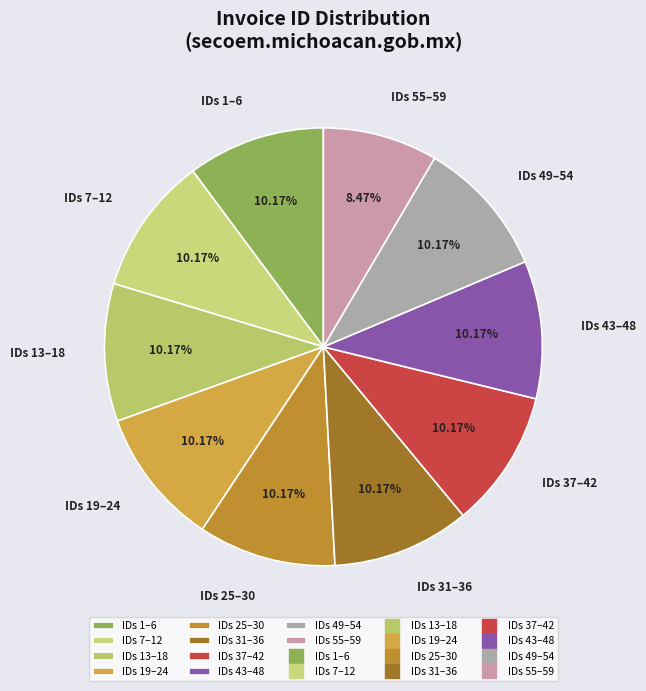

How many segments does this pie chart have?

10